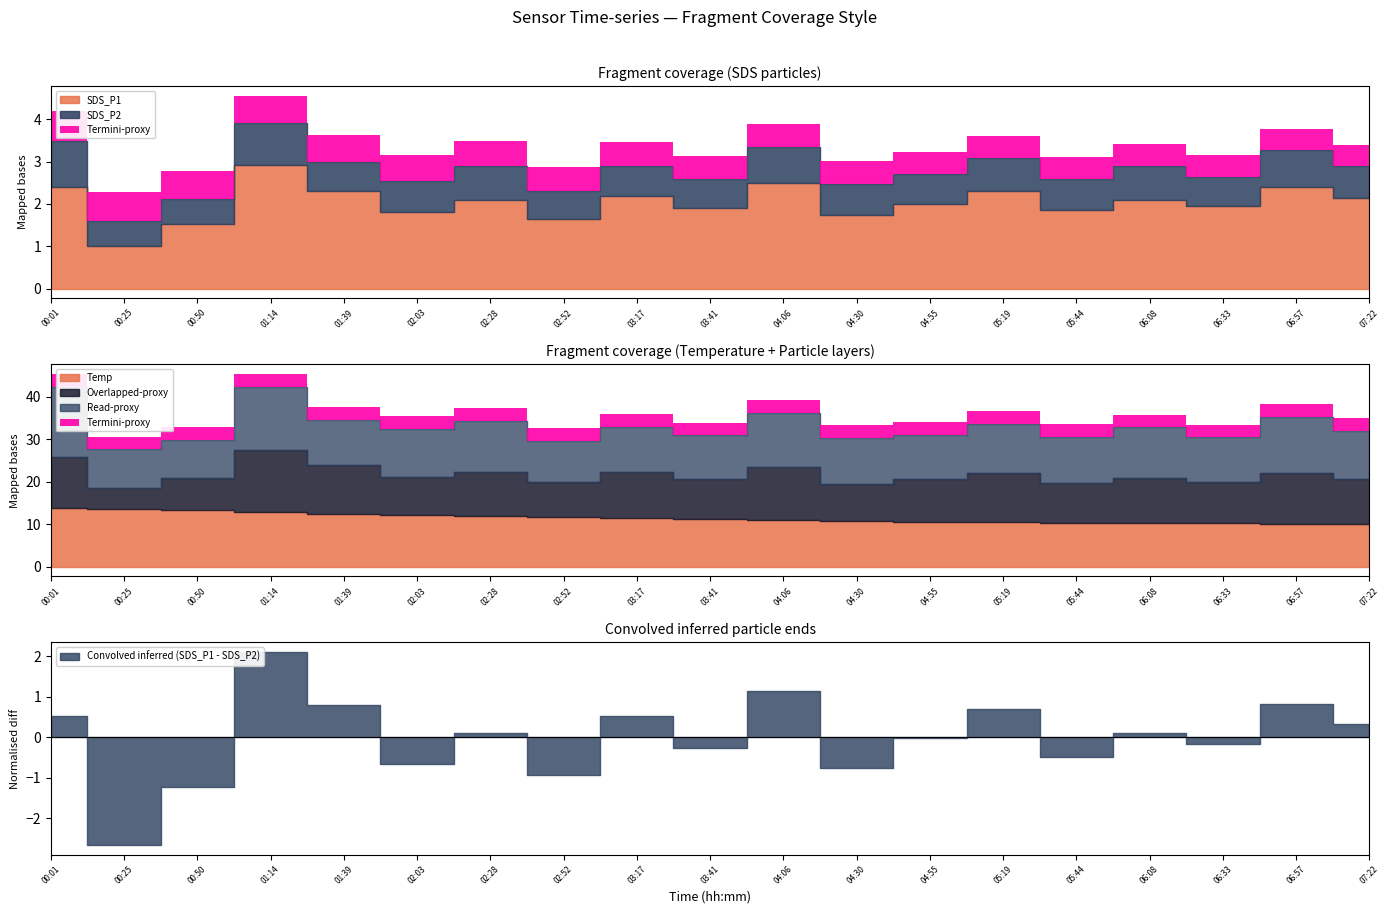

Rank the categories by SDS_P1 value from highest to lowest.

01:14, 04:06, 00:01, 06:57, 01:39, 05:19, 03:17, 07:22, 02:28, 06:08, 04:55, 06:33, 03:41, 05:44, 02:03, 04:30, 02:52, 00:50, 00:25